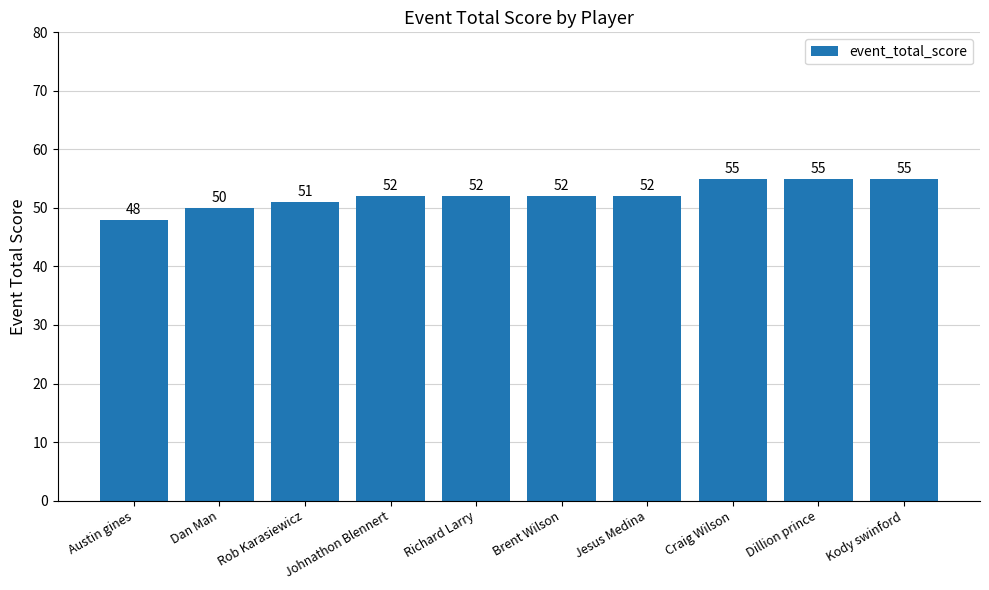

At which category does the chart reach its minimum across all series?

Austin gines